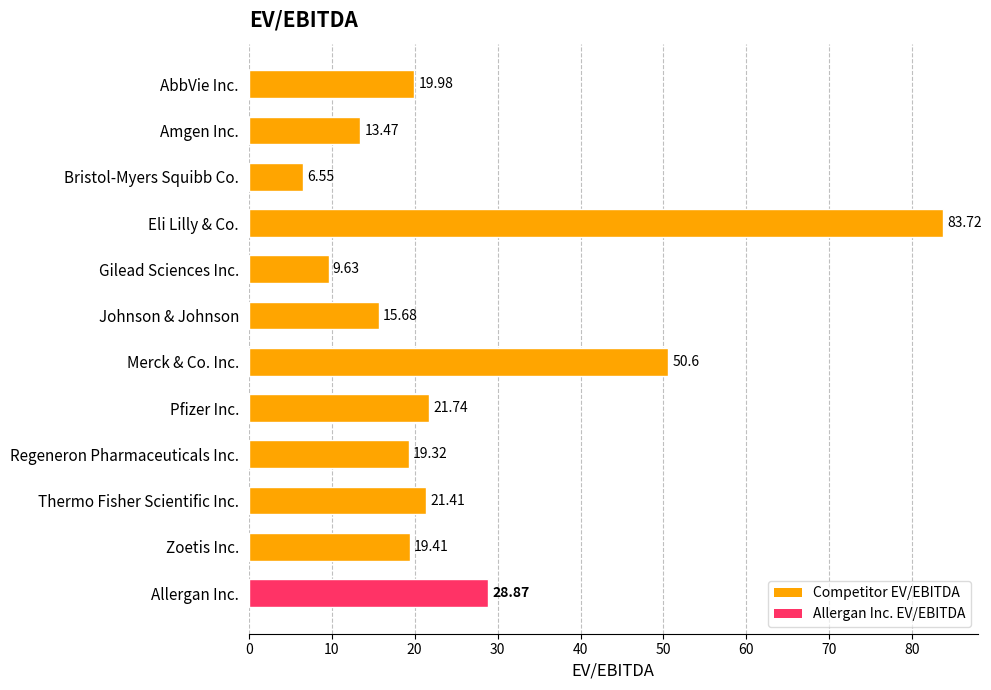

Which label corresponds to the largest value in the chart?

Eli Lilly & Co.